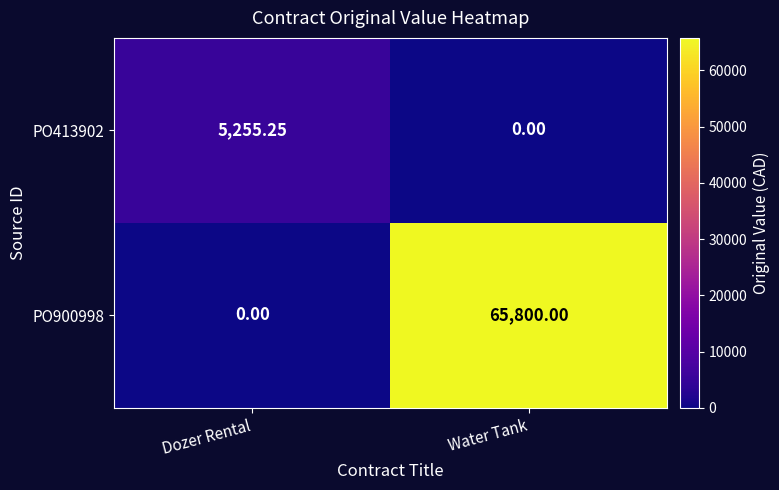

Where is PO413902 nearest to the value 2627?

Water Tank